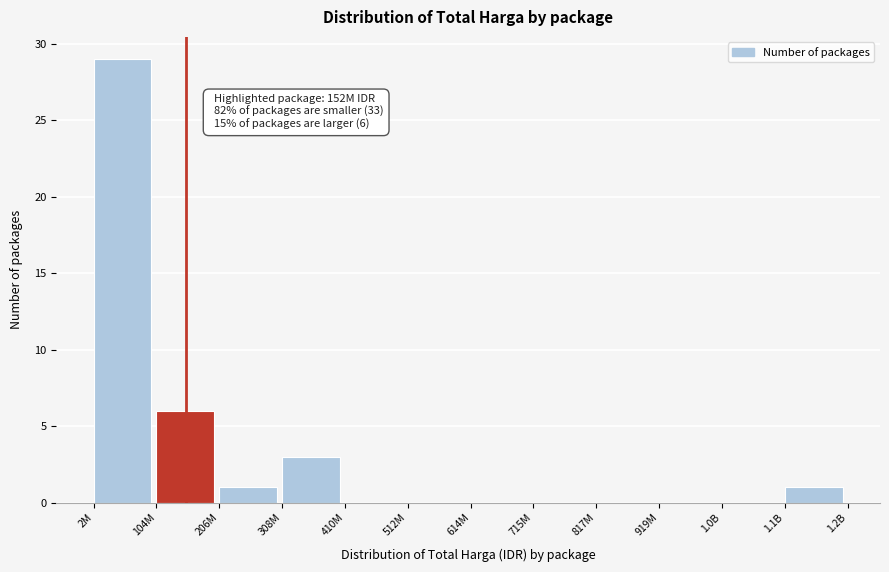

Reading right to left, transcribe all the data shown in this chart.

1.1B=1	1.0B=0	919M=0	817M=0	715M=0	614M=0	512M=0	410M=0	308M=3	206M=1	104M=6	2M=29